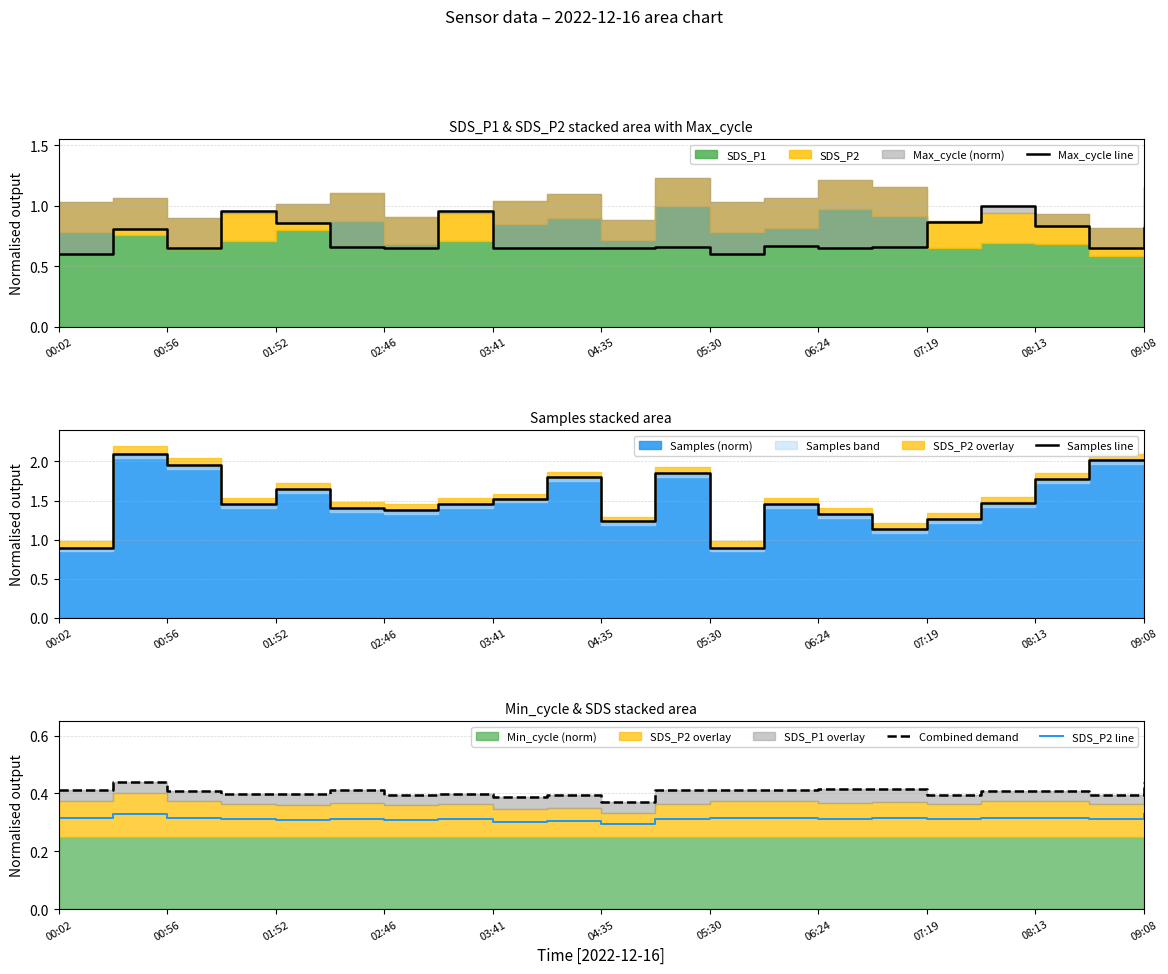

Is it true that SDS_P2 line equals 0.1 at 01:52?

False